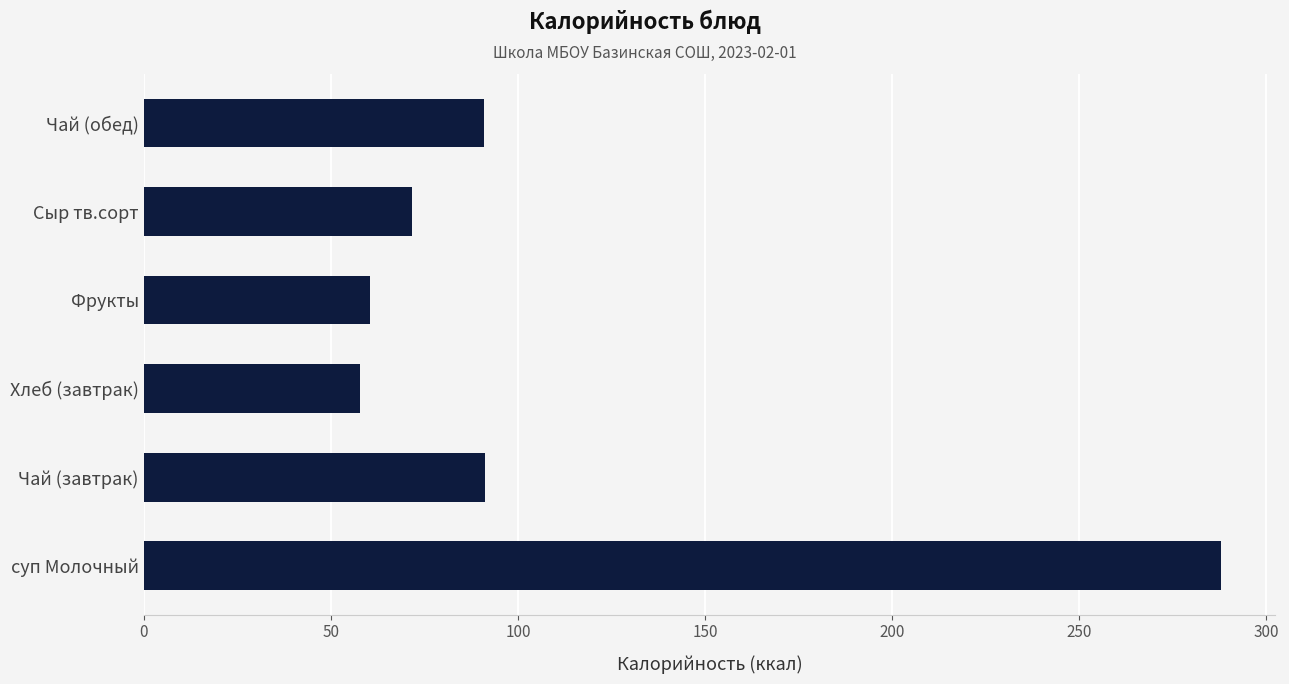

The value at Чай (завтрак) is 161.8. True or false?

False